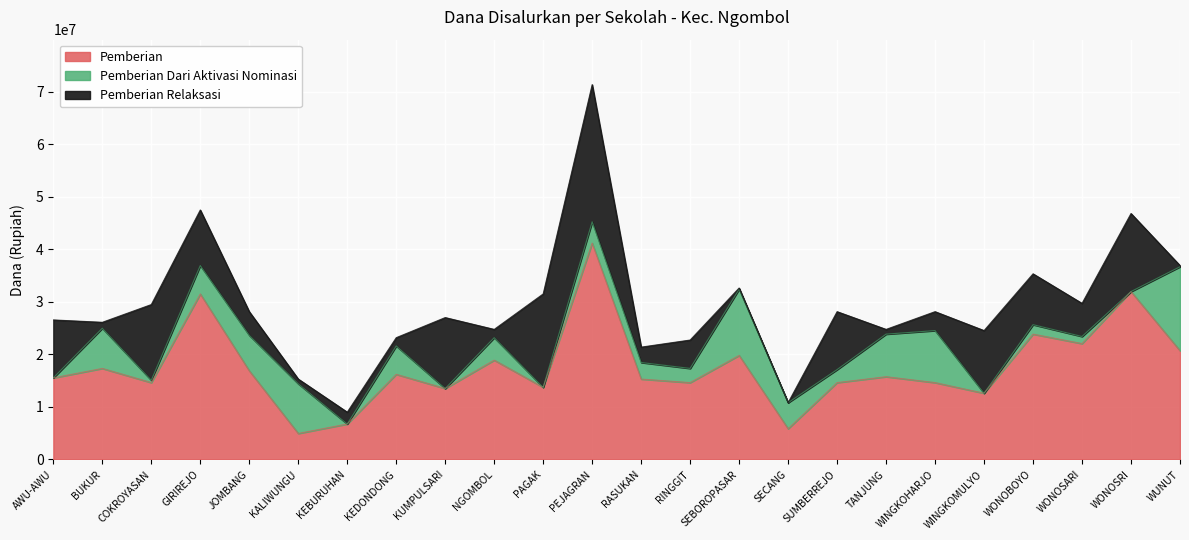

Reading left to right, what are all the values shown in this chart?

Pemberian: 15525000	17325000	14625000	31500000	16875000	4950000	6750000	16200000	13500000	18900000	13725000	41175000	15300000	14625000	19800000	5850000	14625000	15750000	14625000	12600000	23850000	22050000	31950000	20700000
Pemberian Dari Aktivasi Nominasi: 0	7650000	450000	5400000	6750000	9450000	0	5400000	0	4275000	0	4050000	3150000	2700000	12600000	4950000	2475000	8100000	9900000	0	1800000	1350000	0	15975000
Pemberian Relaksasi: 11025000	1125000	14400000	10575000	4500000	900000	2250000	1575000	13500000	1575000	17775000	26100000	2925000	5400000	225000	0	11025000	900000	3600000	11925000	9675000	6300000	14850000	225000